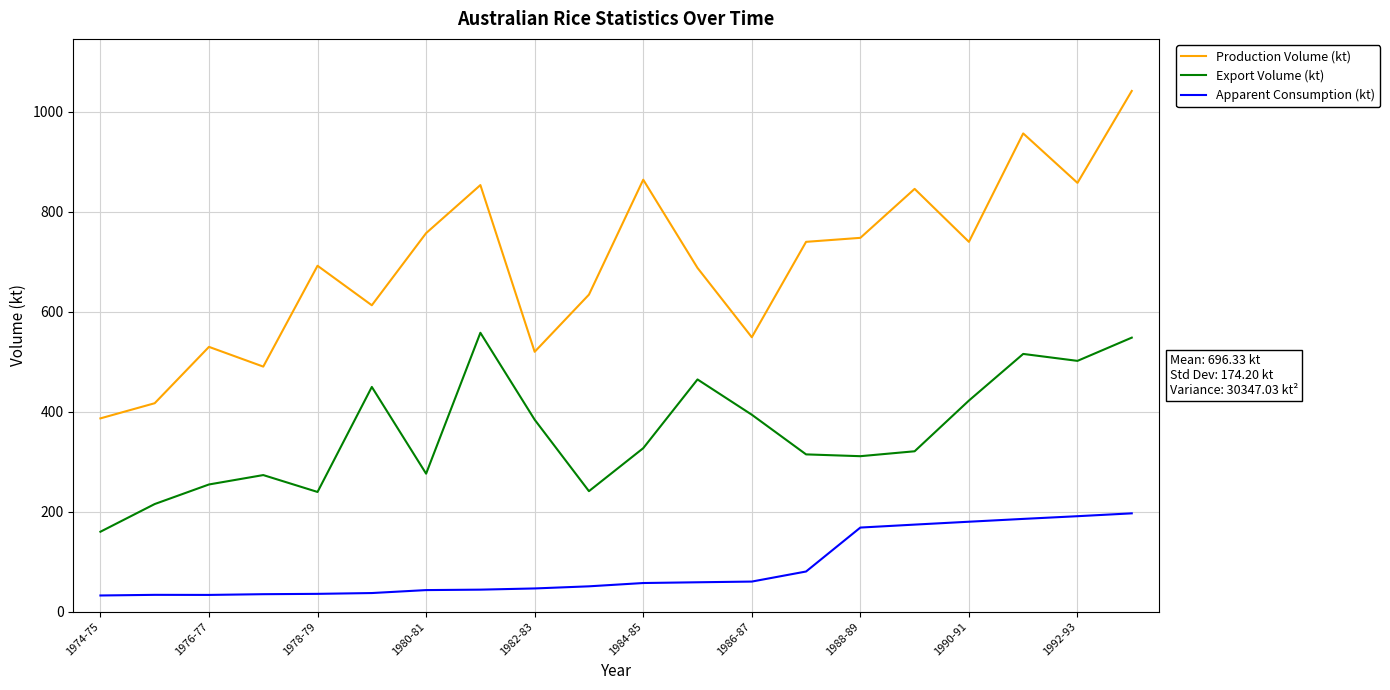

Rank the series by their maximum value, from lowest to highest.

Apparent Consumption (kt), Export Volume (kt), Production Volume (kt)